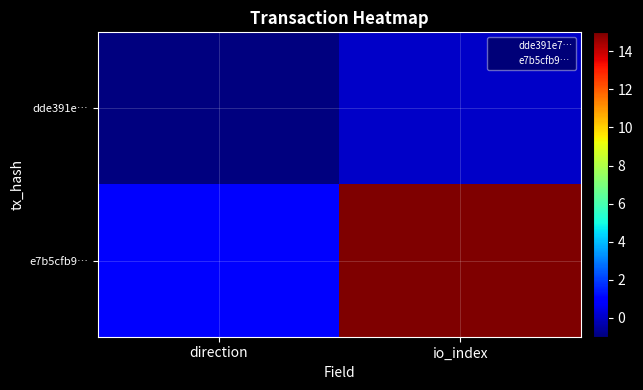

What is the minimum value shown in the chart?

-1